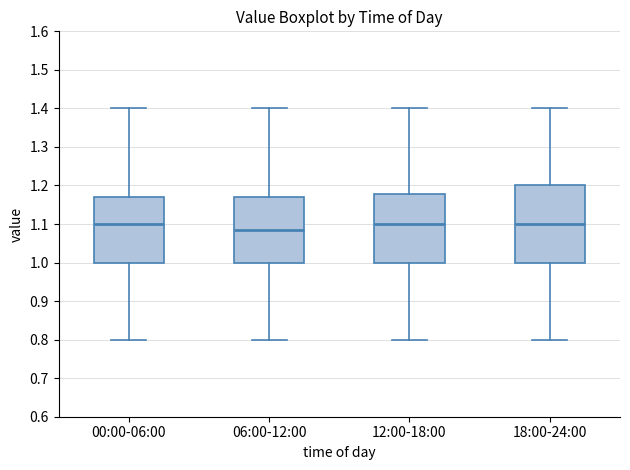

Reading left to right, read every box against the y-axis: the position of its median line, the range the box covers, and the ends of its whiskers. The values are not printed on the chart, so give them approximately, as read against the axis.

00:00-06:00: median 1.10, box 1.00 to 1.17, whiskers 0.80 to 1.40
06:00-12:00: median 1.09, box 1.00 to 1.17, whiskers 0.80 to 1.40
12:00-18:00: median 1.10, box 1.00 to 1.18, whiskers 0.80 to 1.40
18:00-24:00: median 1.10, box 1.00 to 1.20, whiskers 0.80 to 1.40